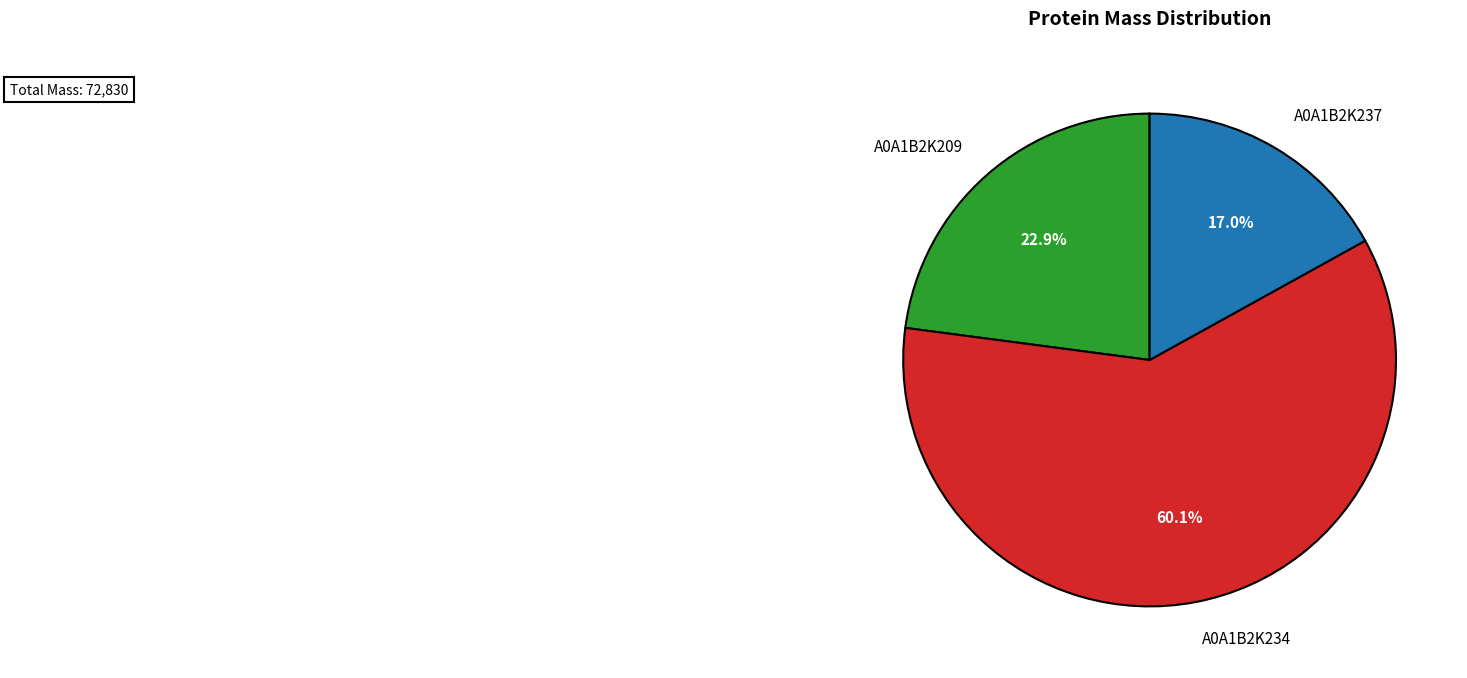

Does A0A1B2K234 represent more than half of the total?

Yes